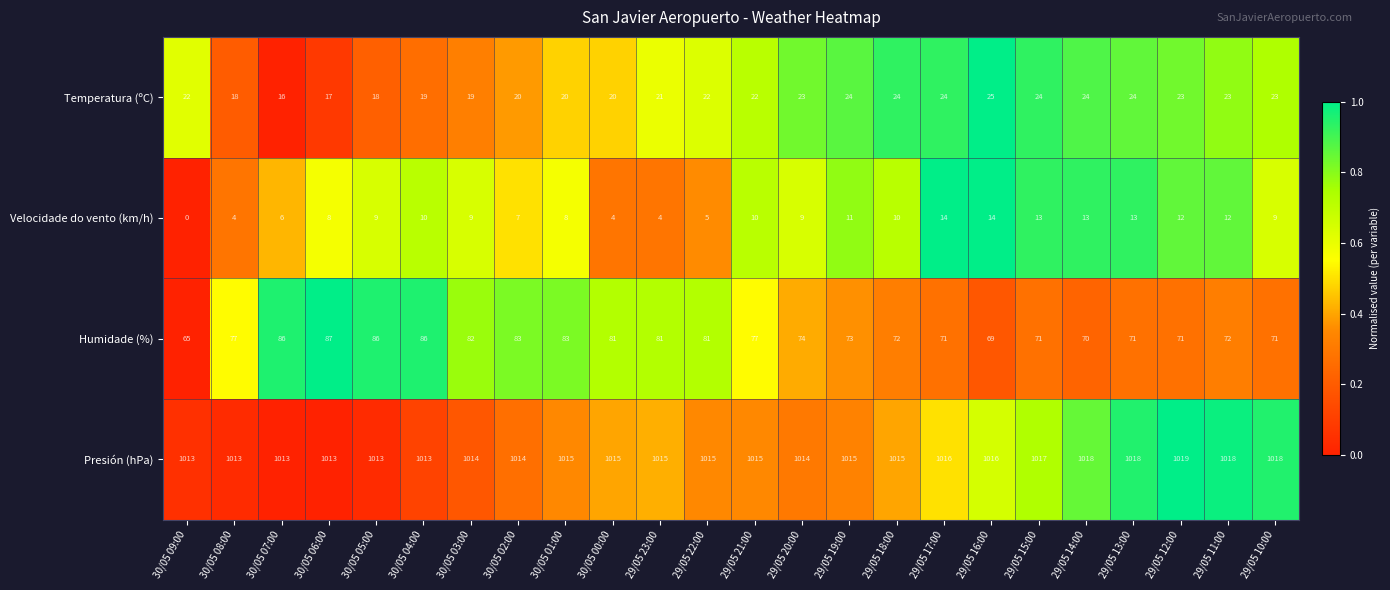

Count the number of data series in this chart.

4